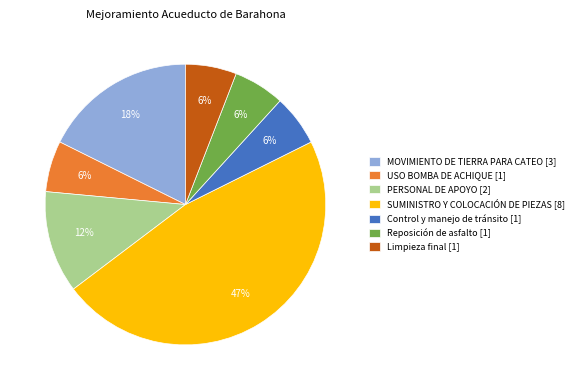

To the nearest percent, what portion does USO BOMBA DE ACHIQUE represent?

6%